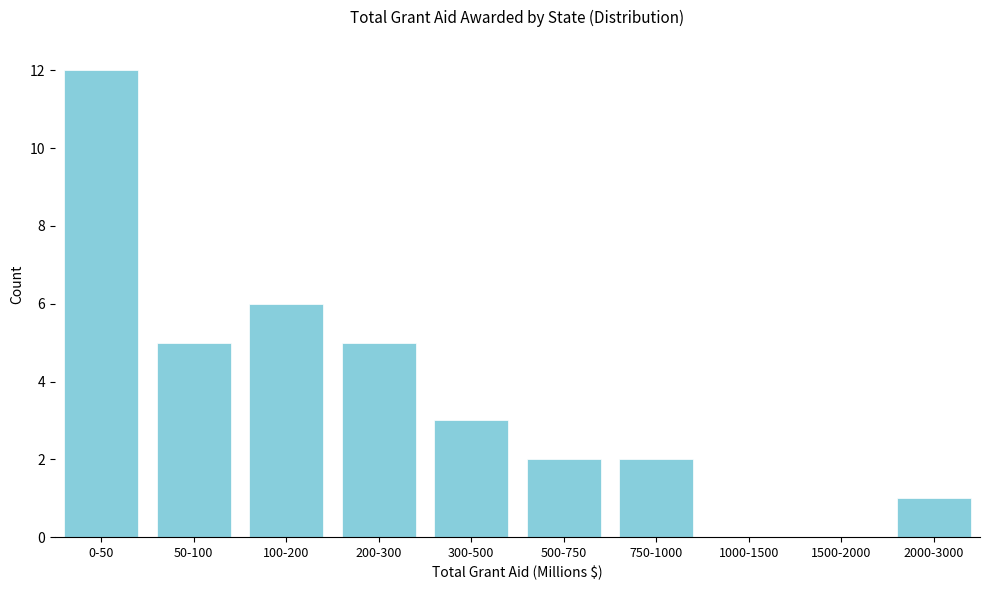

Reading left to right, extract all data points from this chart.

0-50=12	50-100=5	100-200=6	200-300=5	300-500=3	500-750=2	750-1000=2	1000-1500=0	1500-2000=0	2000-3000=1